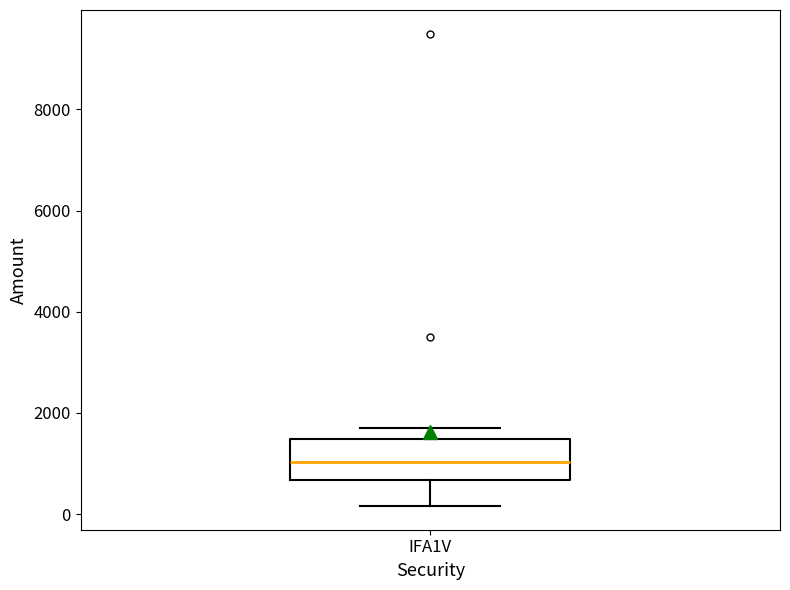

Read this box plot against the y-axis: the position of the median line, the range covered by the box, and the ends of both whiskers. The values are not printed on the chart, so give them approximately, as read against the axis.

median 1000, box 600 to 1400, whiskers 200 to 1800